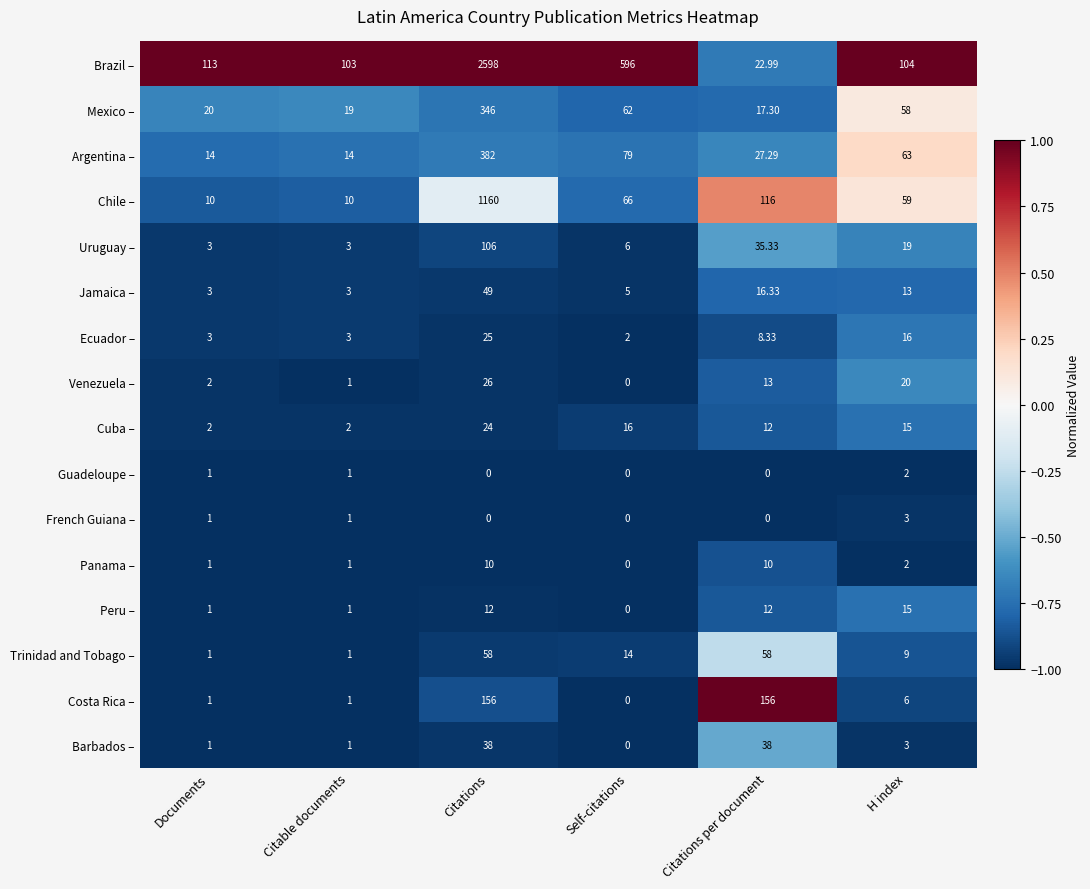

Which series changed the most between Documents and Self-citations?

Brazil –